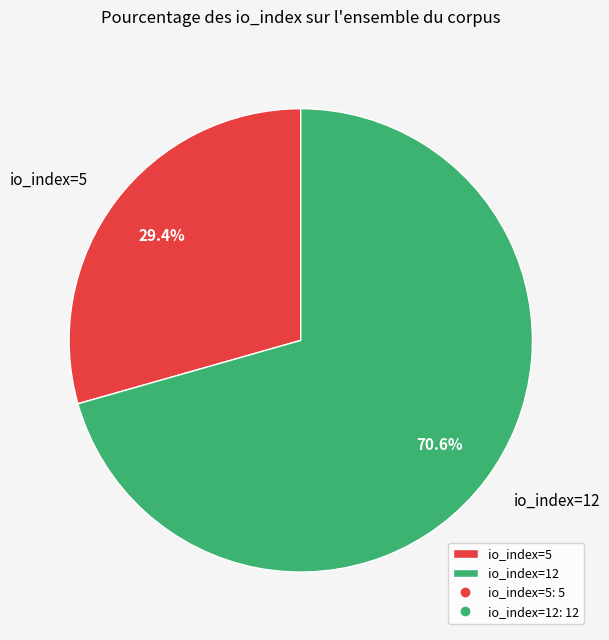

What is the smallest slice in the pie chart?

io_index=5